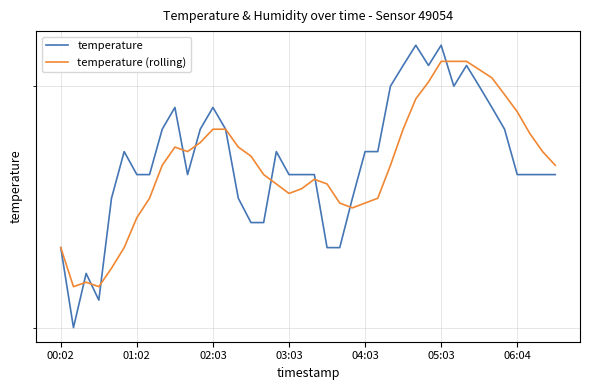

What is the difference between the maximum and minimum values in the temperature series?

1.2